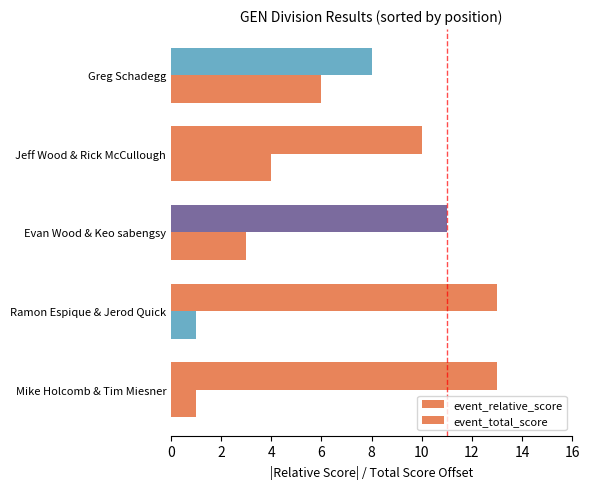

What is the lowest value of the event_total_score series?

1